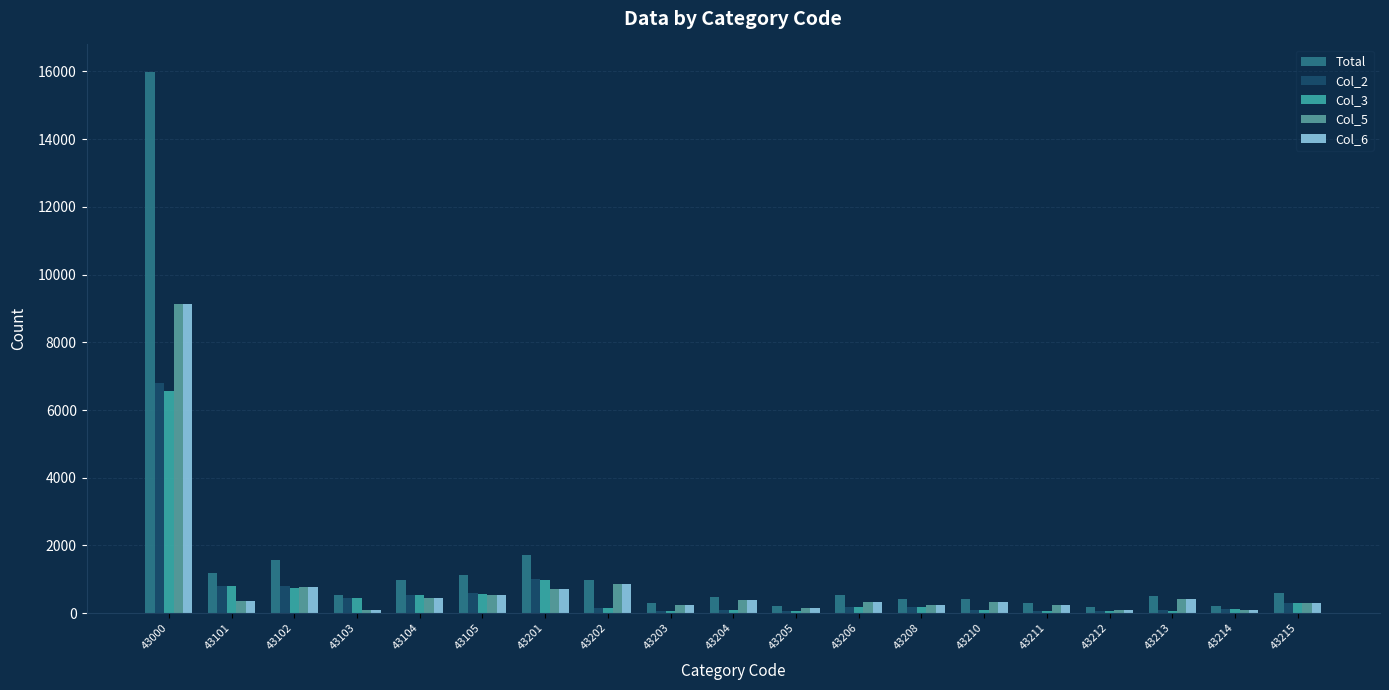

Which series has the largest range (max minus min)?

Total